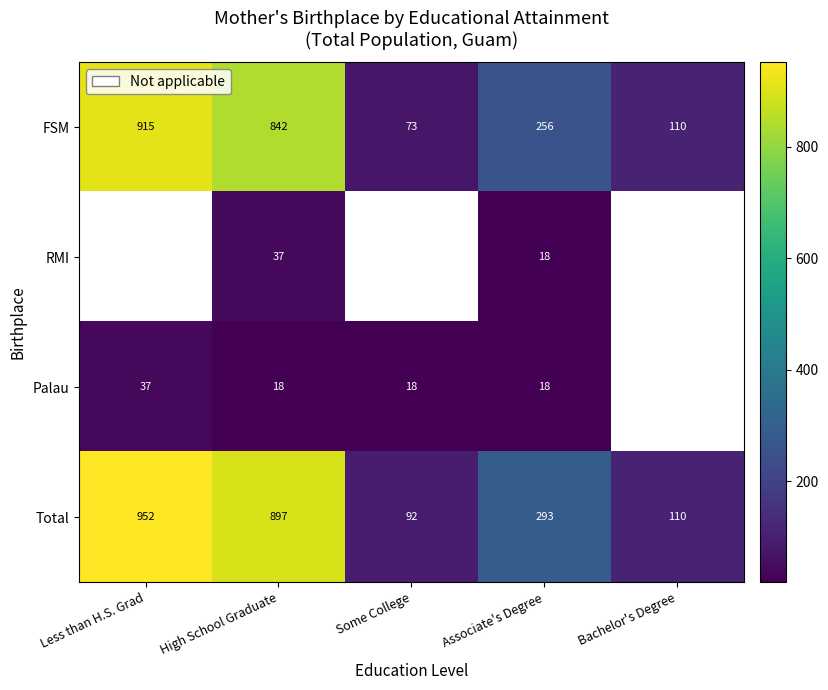

Is it true that Total equals 469 at Less than H.S. Grad?

False